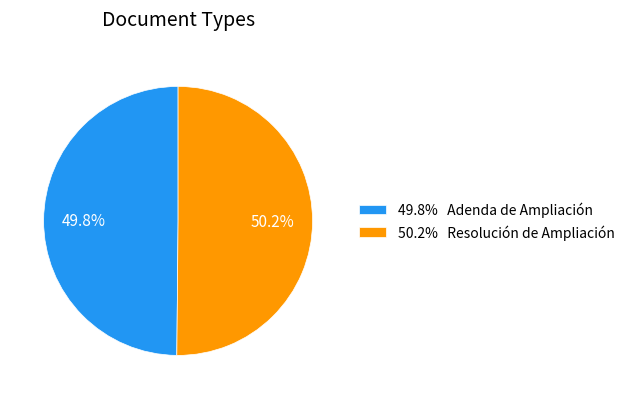

Is the sum of 49.8% Adenda de Ampliación and 50.2% Resolución de Ampliación greater than half?

Yes